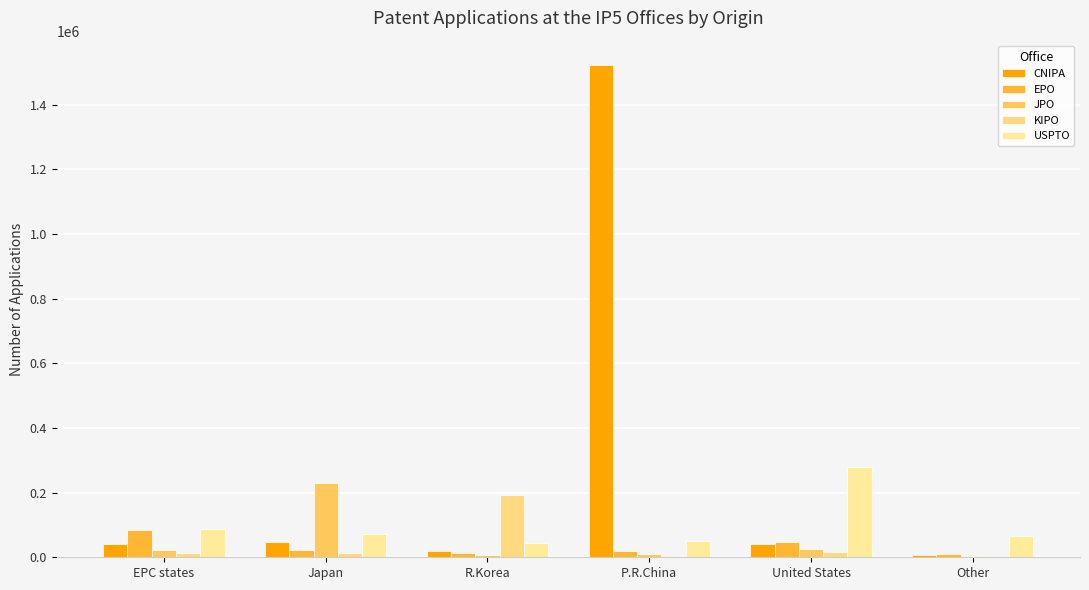

What is the difference between the highest and lowest values at Other?

64121